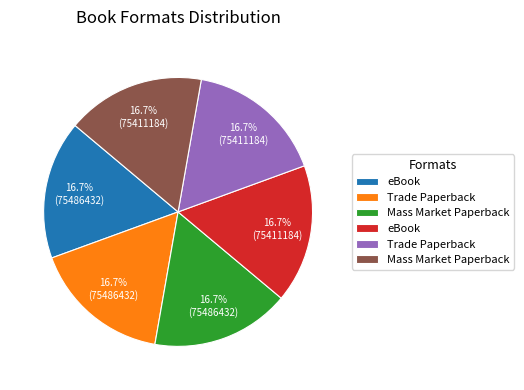

How many segments does this pie chart have?

6